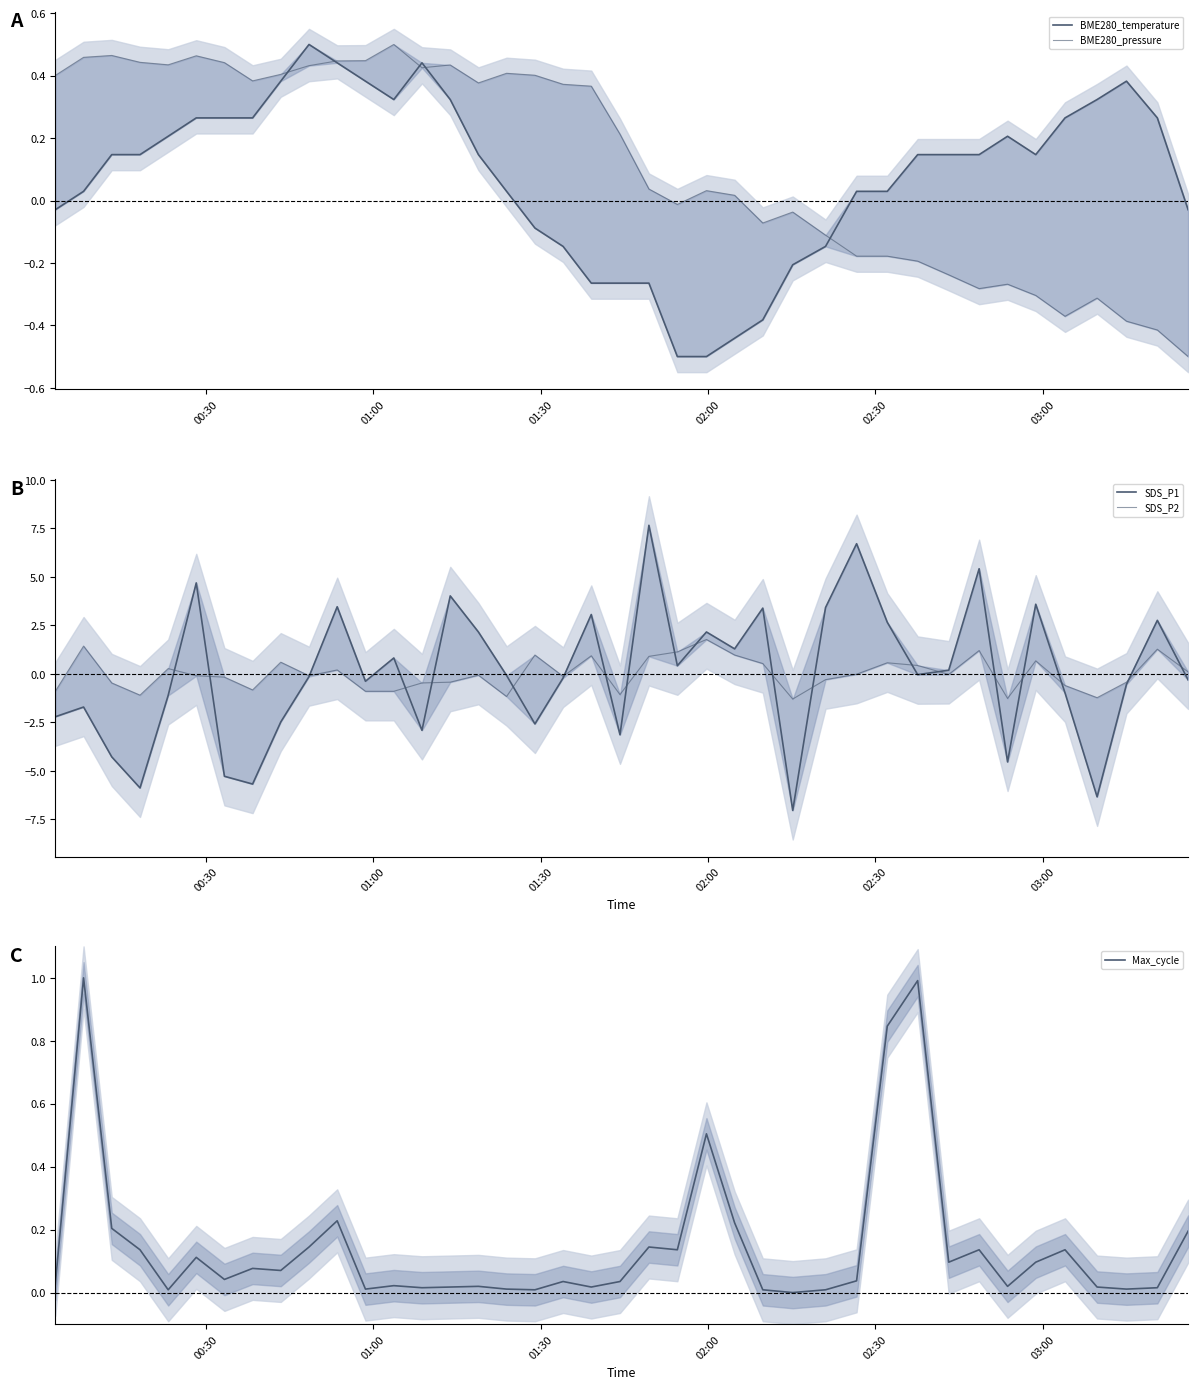

List the series in order of their peak value, lowest first.

BME280_temperature, BME280_pressure, Max_cycle, SDS_P2, SDS_P1